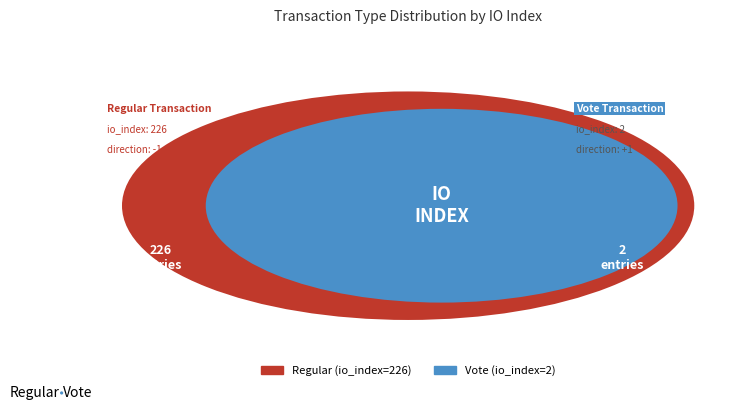

Is there any slice that represents more than half of the pie?

Yes